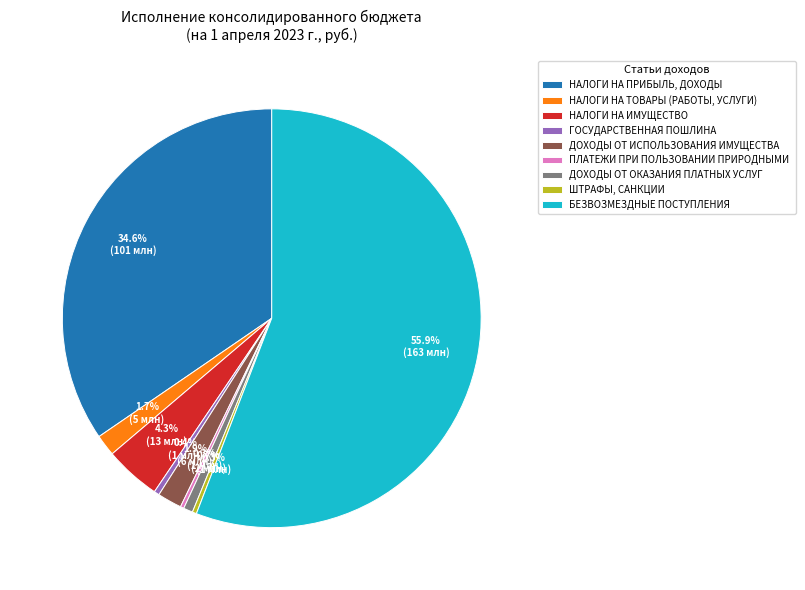

What is the largest slice in the pie chart?

БЕЗВОЗМЕЗДНЫЕ ПОСТУПЛЕНИЯ